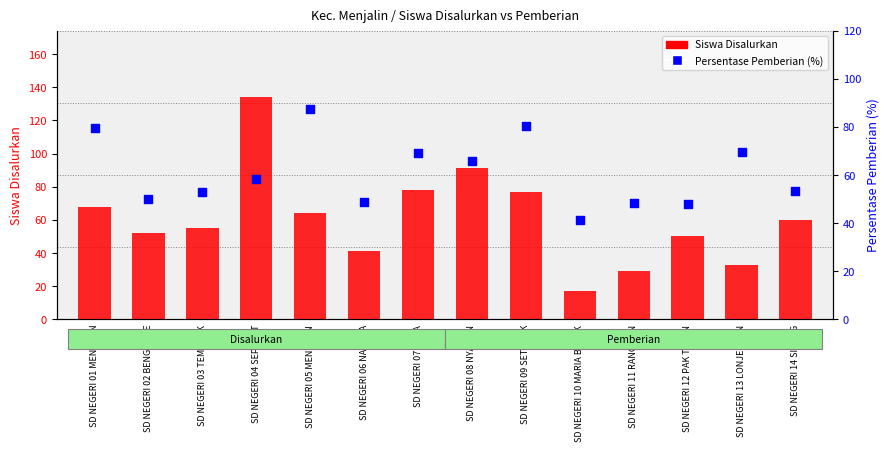

Which series has the largest total across all categories?

Persentase Pemberian (%)